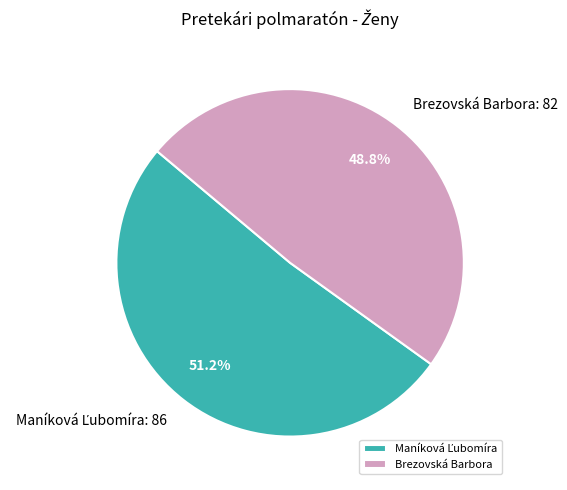

Which slice is the smallest?

Brezovská Barbora